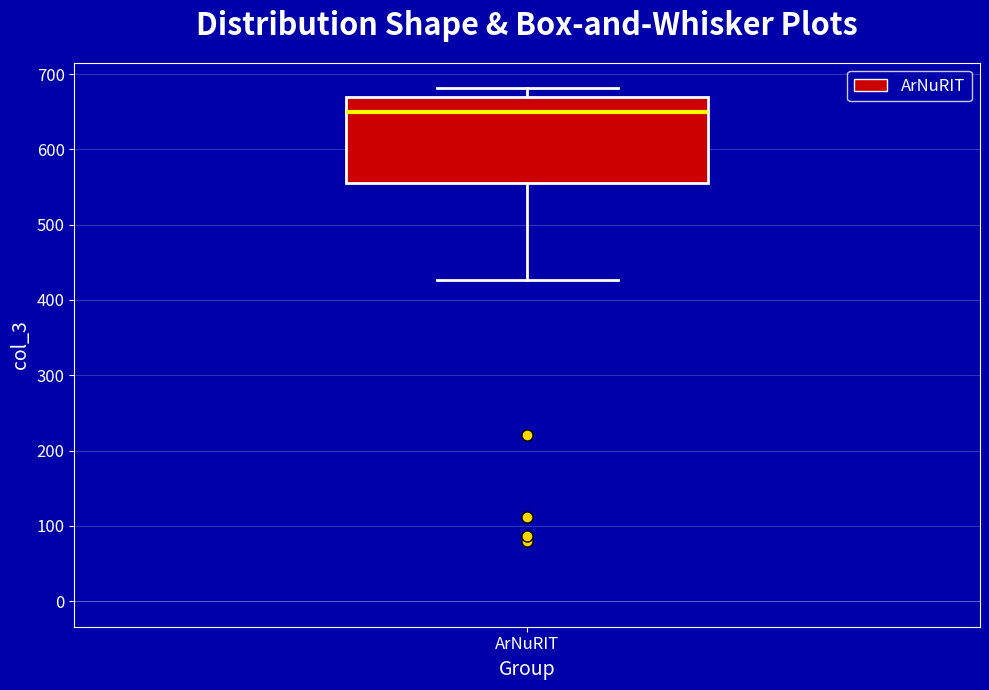

Read this box plot against the y-axis: the position of the median line, the range covered by the box, and the ends of both whiskers. The values are not printed on the chart, so give them approximately, as read against the axis.

median 650, box 560 to 670, whiskers 430 to 680